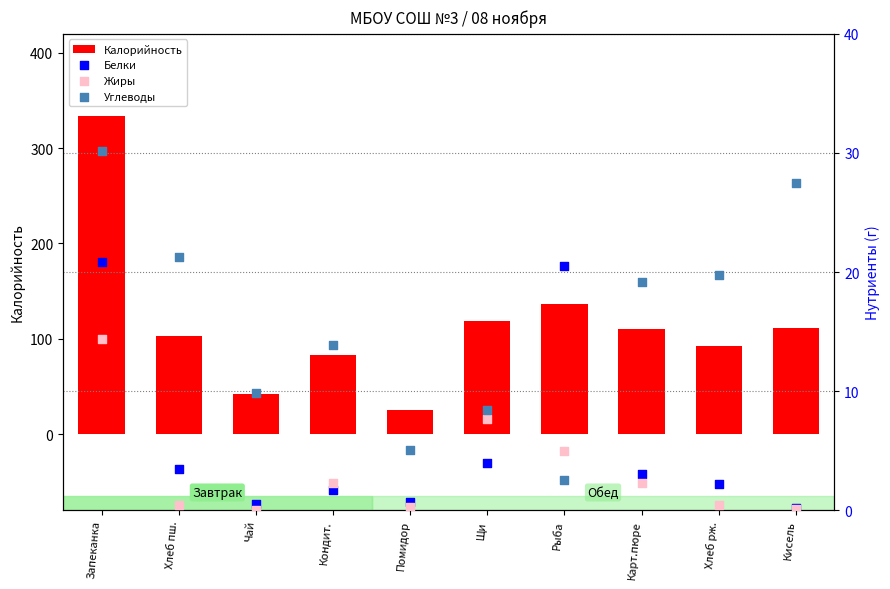

Which series contains the highest Y value?

Калорийность